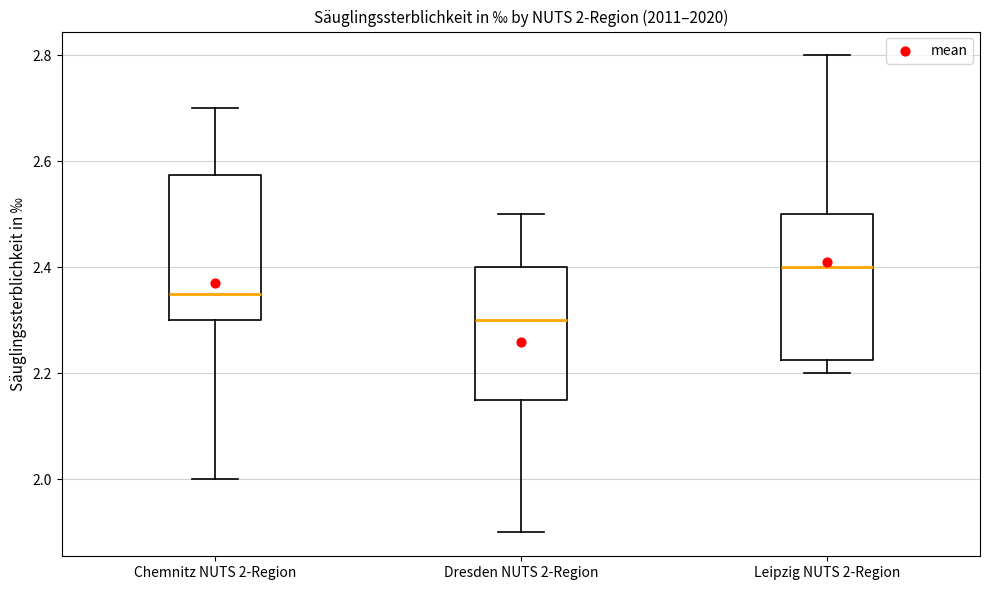

Which box has the lowest median line?

Dresden NUTS 2-Region